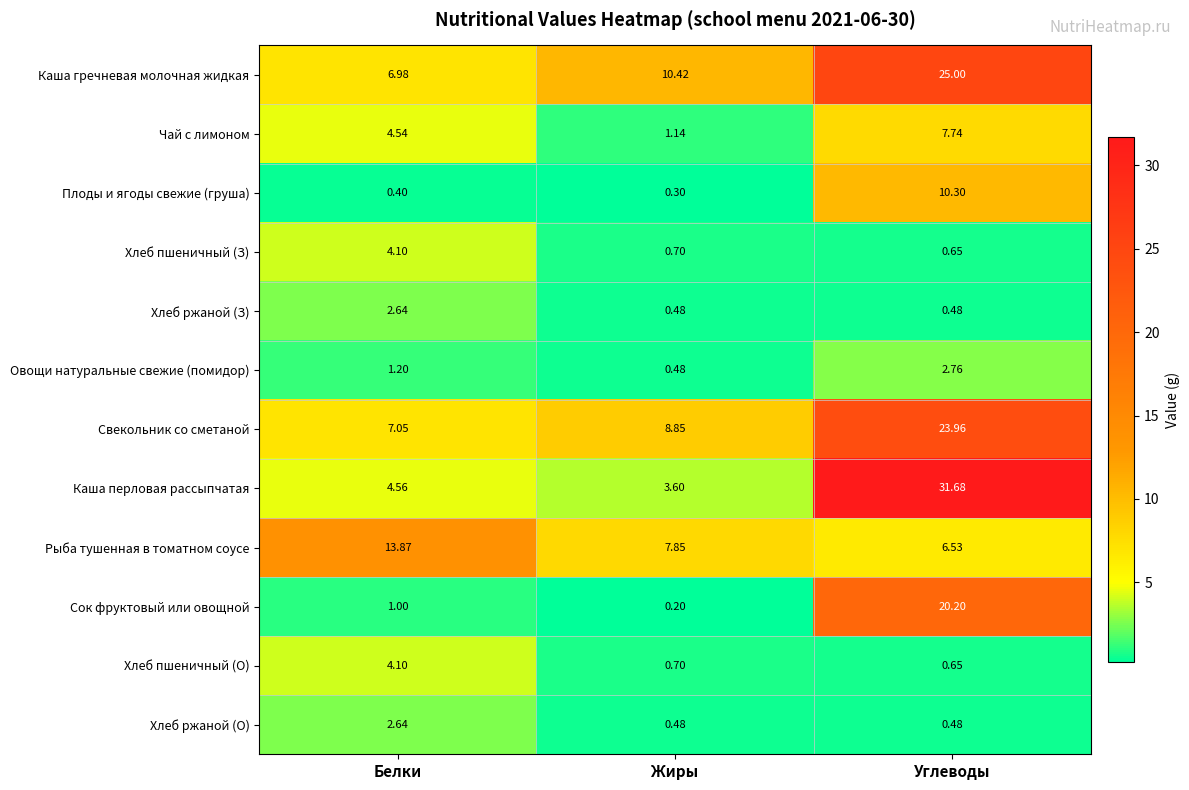

Which series changed the most between Белки and Жиры?

Рыба тушенная в томатном соусе